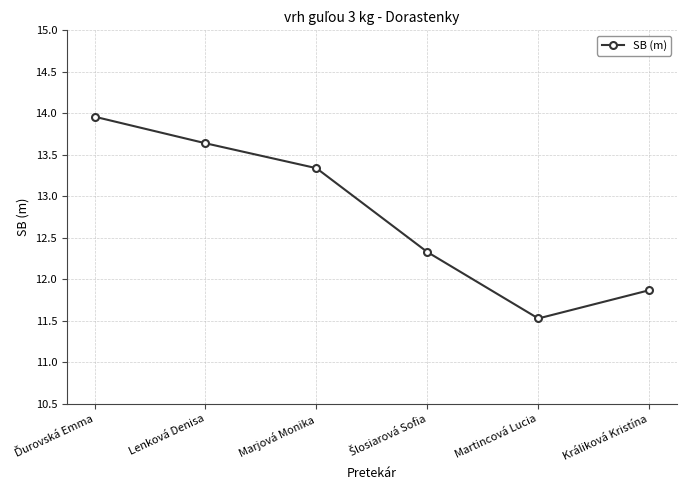

The value at Martincová Lucia is 11.5. True or false?

True